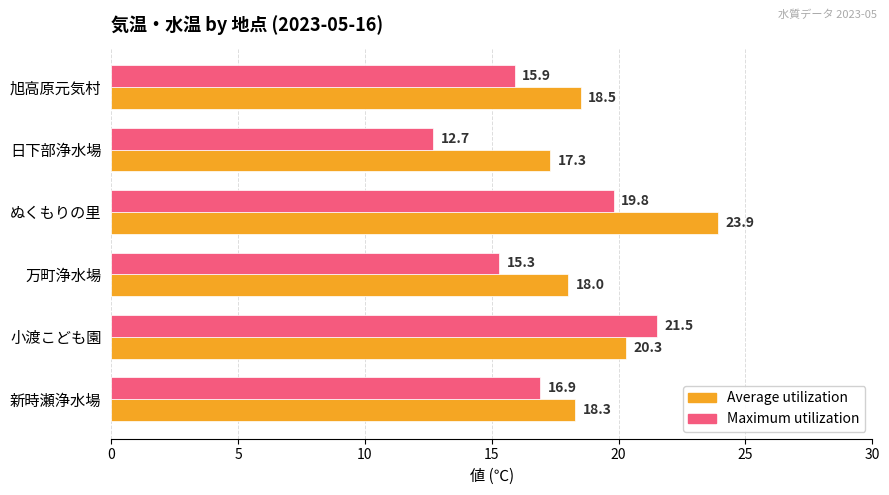

Rank the categories by Average utilization value from lowest to highest.

日下部浄水場, 万町浄水場, 新時瀬浄水場, 旭高原元気村, 小渡こども園, ぬくもりの里